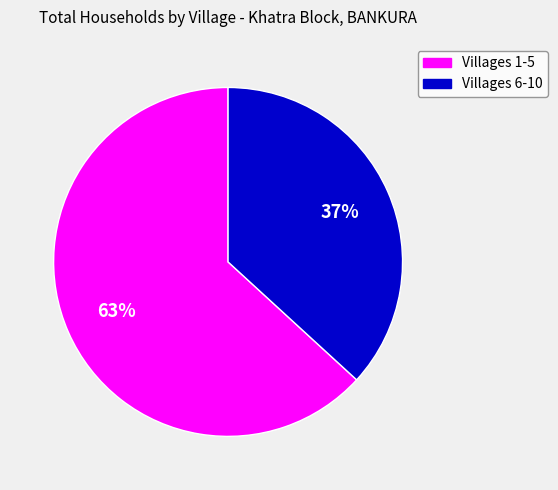

How many segments does this pie chart have?

2